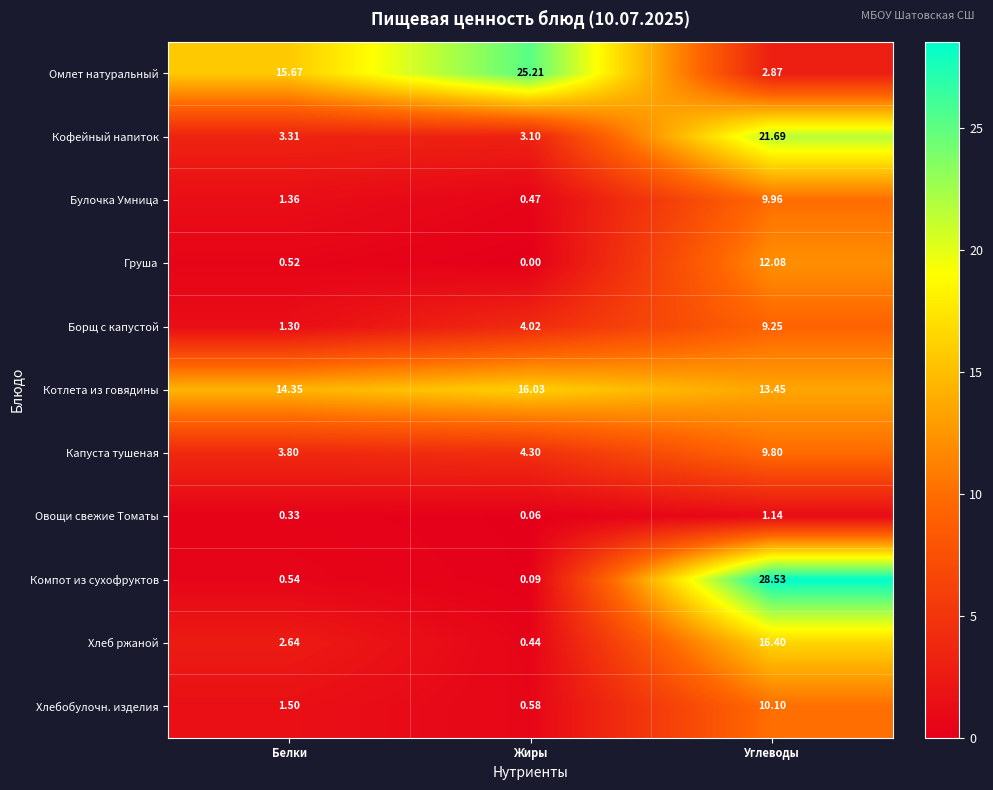

How many values in the Борщ с капустой series exceed 4?

2